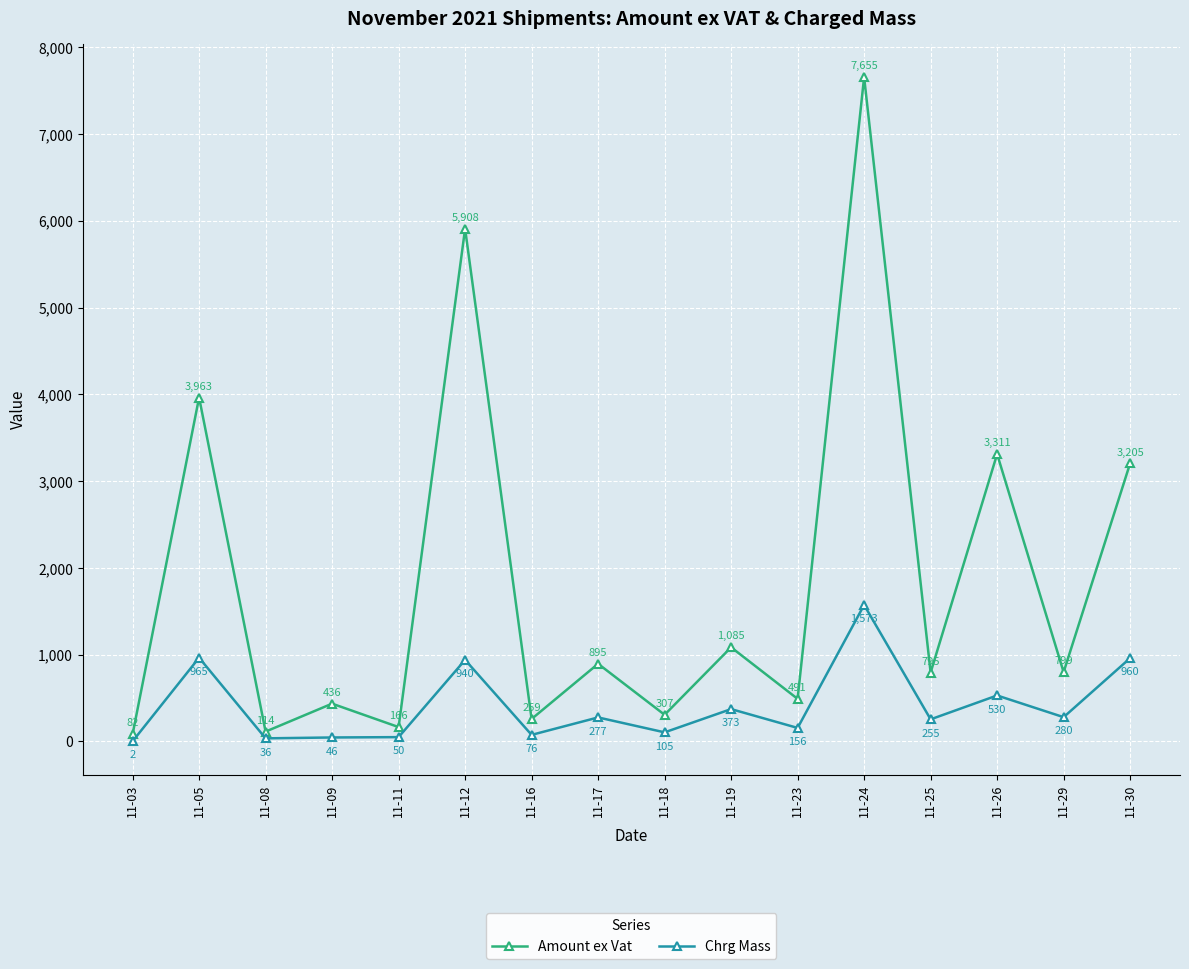

At which label does Chrg Mass first exceed 277?

11-05